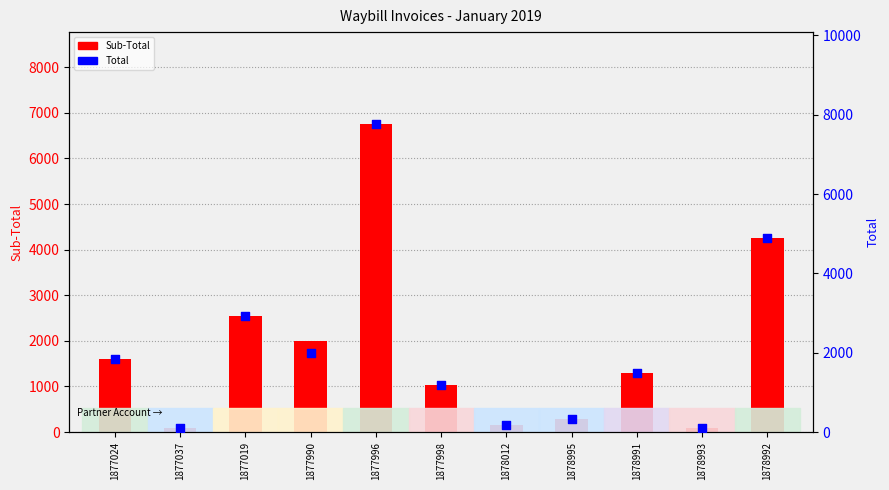

Which series reaches the minimum Y coordinate?

Sub-Total